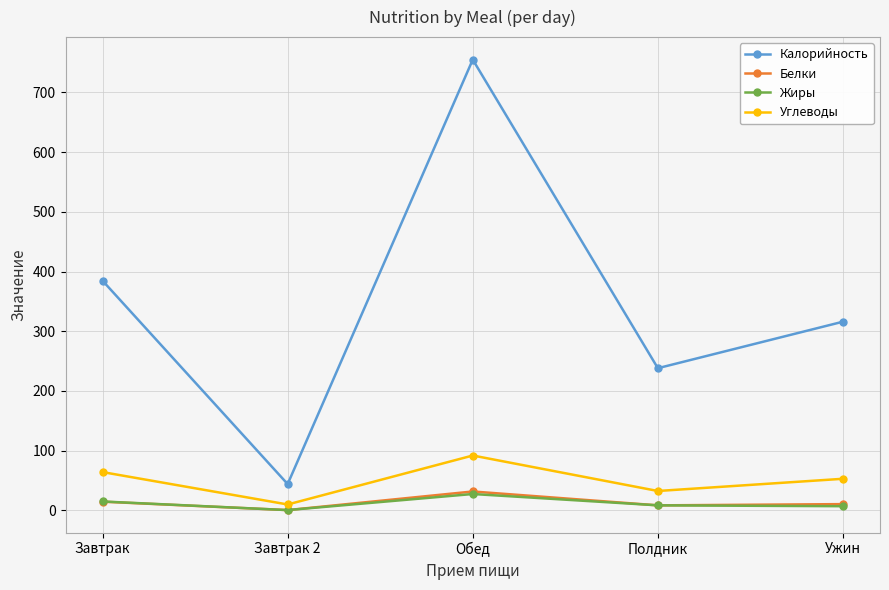

At which category does the chart reach its peak across all series?

Обед